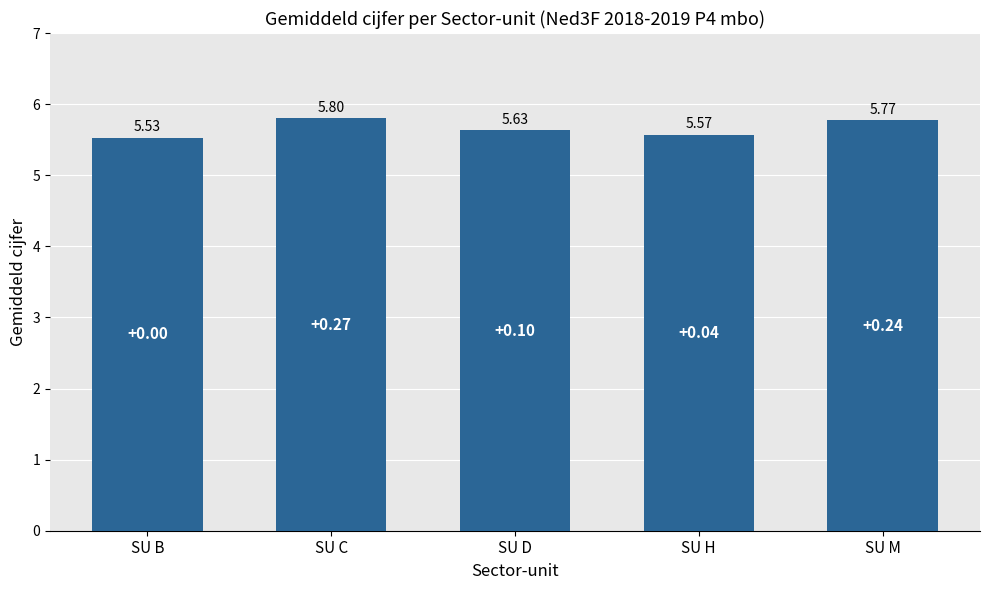

What is the change in value from SU H to SU M?

+0.2